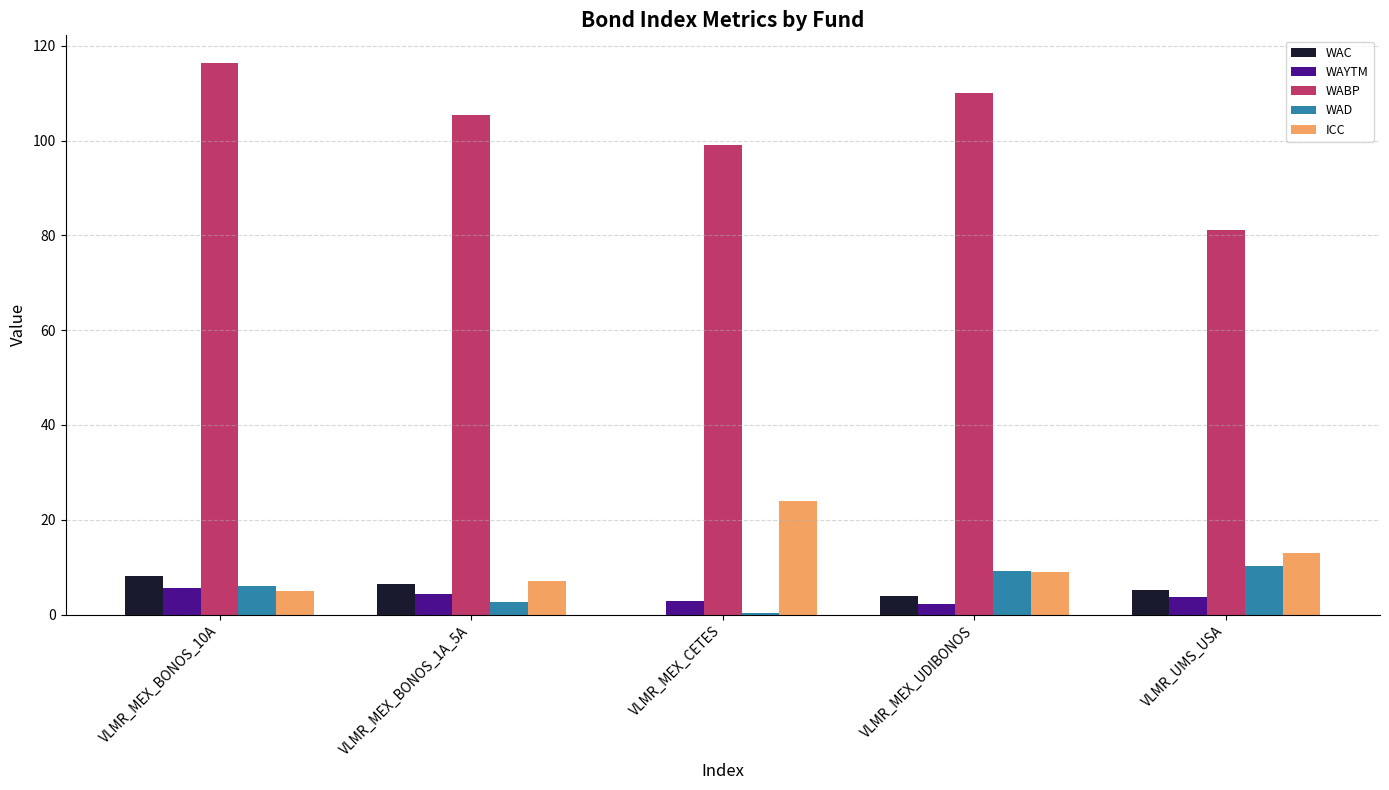

How many data points in WAC are above 5?

3